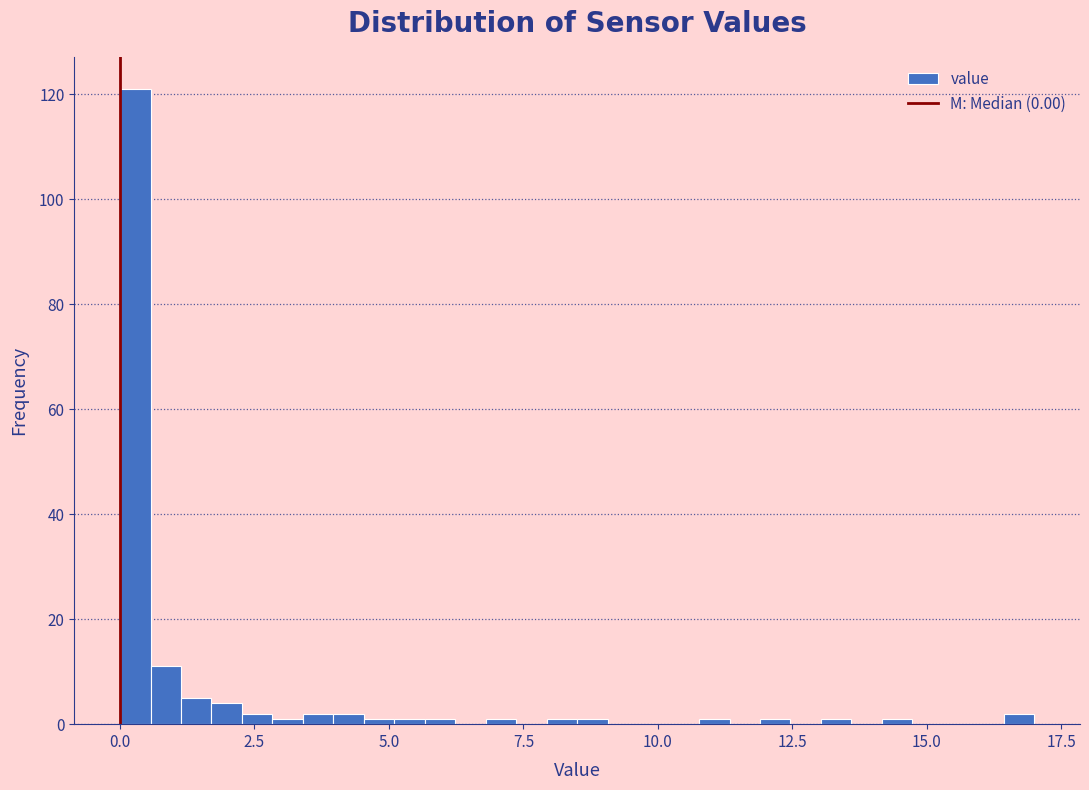

Read against the x-axis, roughly where is the centre of the tallest bar?

0.5